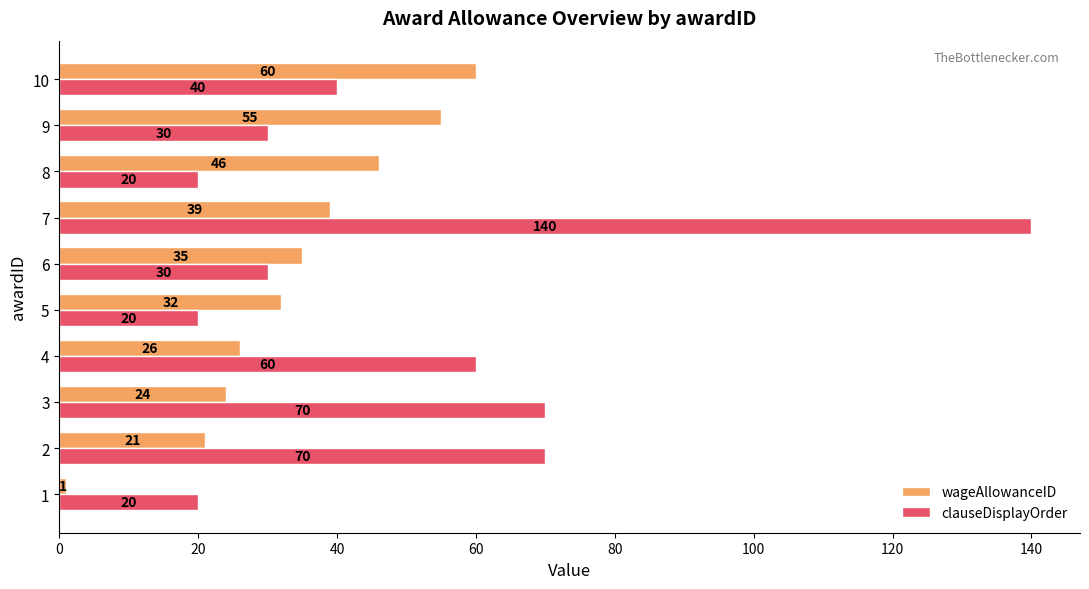

Where is wageAllowanceID nearest to the value 30?

5